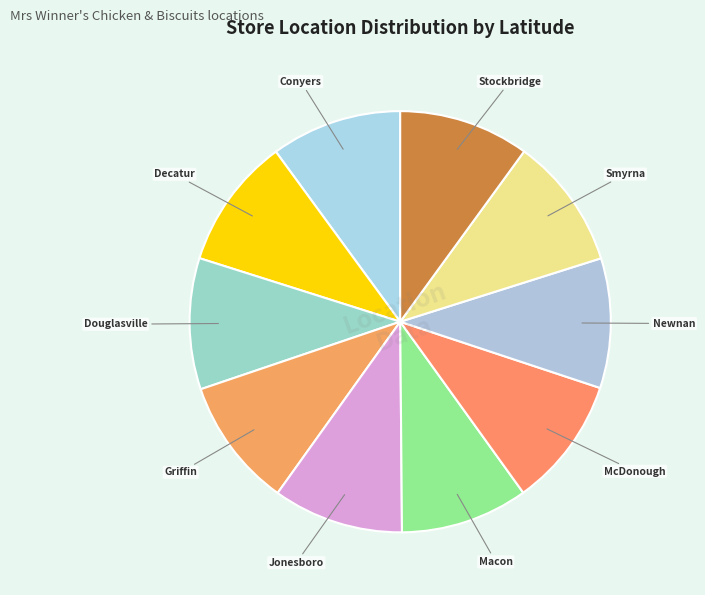

The Douglasville slice represents 19% of the pie. True or false?

False